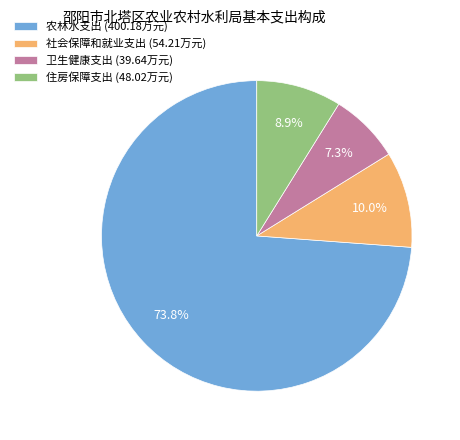

How many slices are in this pie chart?

4